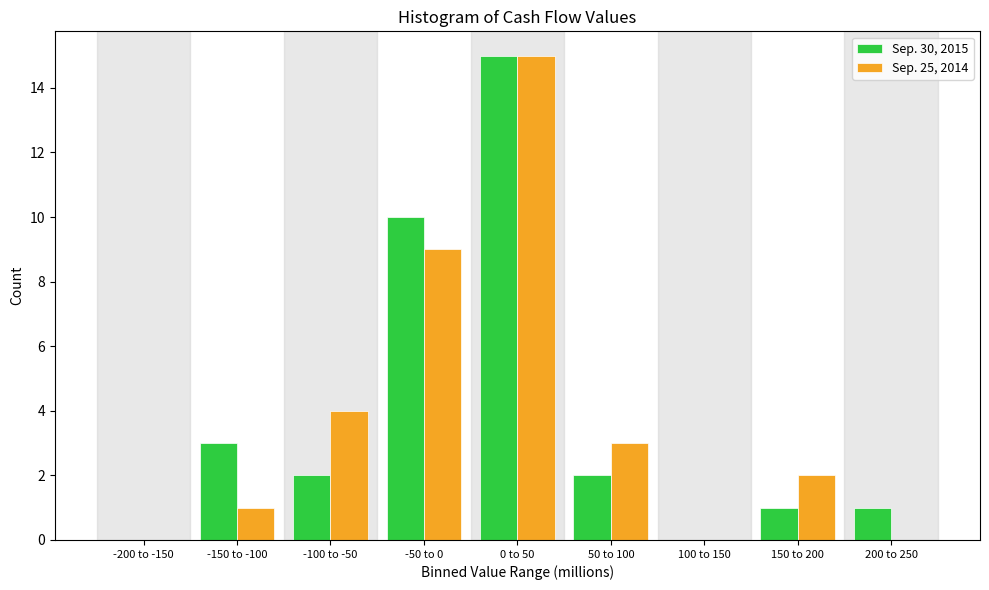

Reading left to right, list all the values displayed in this chart.

Sep. 30, 2015: -200 to -150=0	-150 to -100=3	-100 to -50=2	-50 to 0=10	0 to 50=15	50 to 100=2	100 to 150=0	150 to 200=1	200 to 250=1
Sep. 25, 2014: -200 to -150=0	-150 to -100=1	-100 to -50=4	-50 to 0=9	0 to 50=15	50 to 100=3	100 to 150=0	150 to 200=2	200 to 250=0